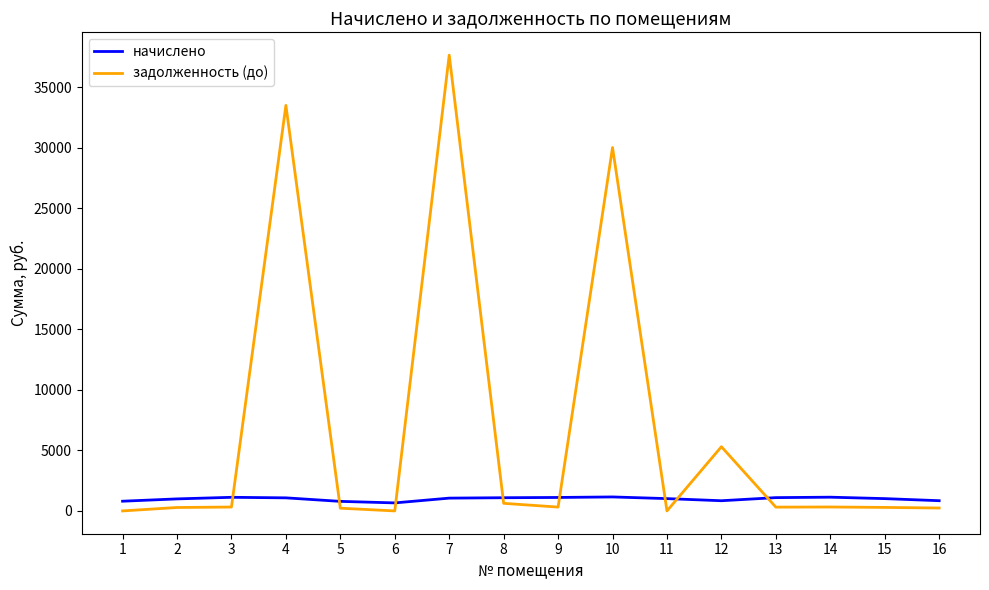

List the series in order of their peak value, highest first.

задолженность (до), начислено